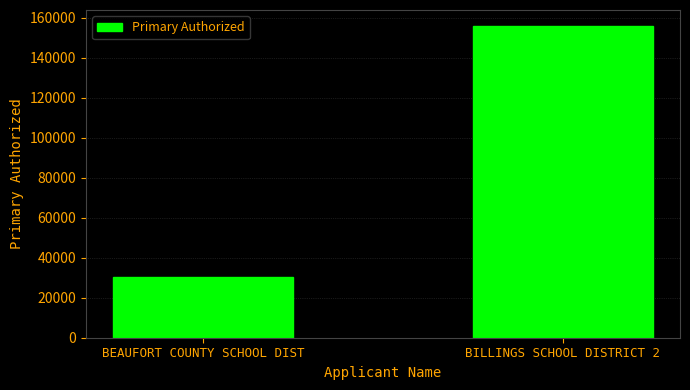

What is the label of the 1st bar from the right?

BILLINGS SCHOOL DISTRICT 2